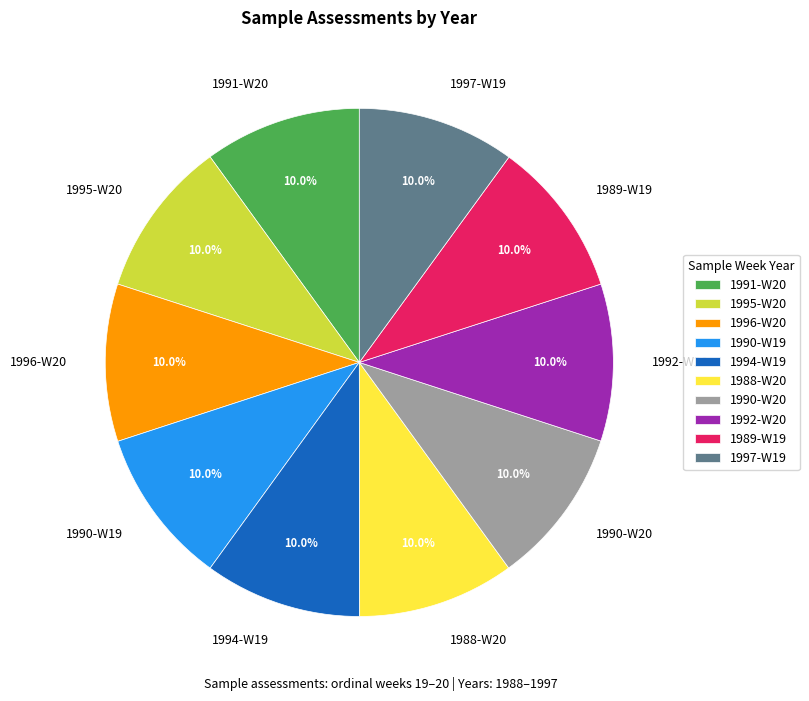

Is there a majority slice in this chart?

No